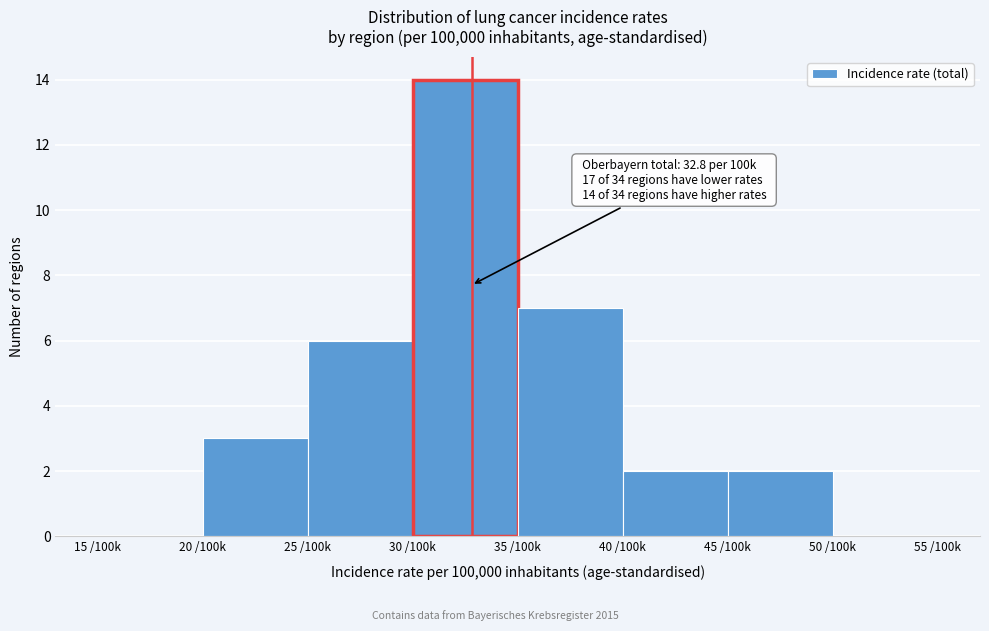

Reading left to right, transcribe all the data shown in this chart.

15 /100k=0	20 /100k=3	25 /100k=6	30 /100k=14	35 /100k=7	40 /100k=2	45 /100k=2	50 /100k=0